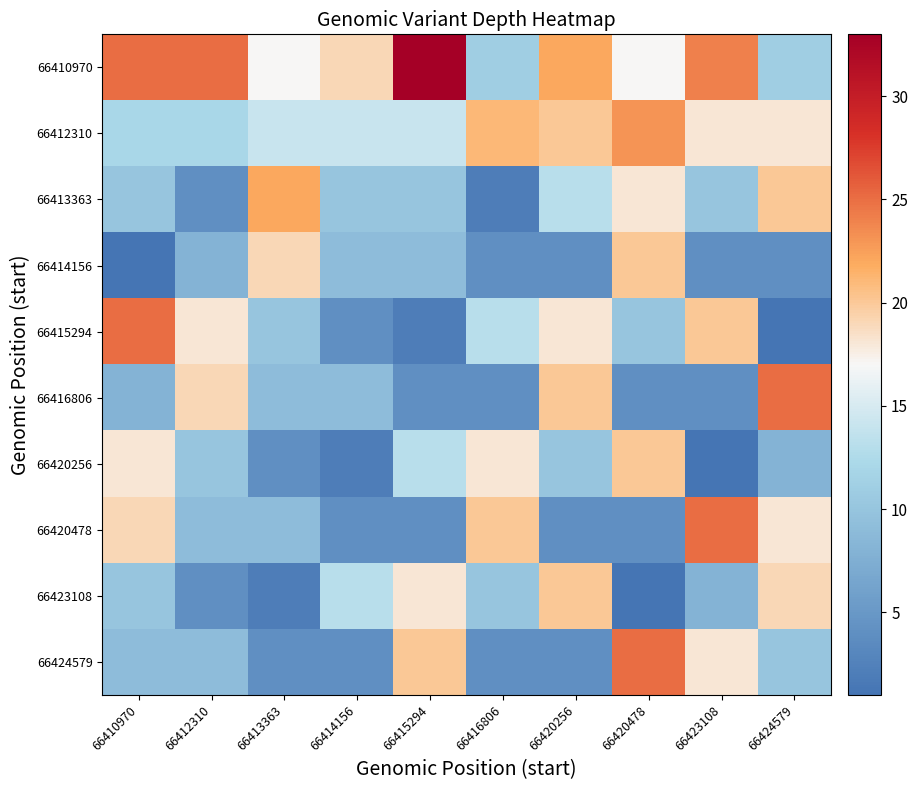

What is the spread (max minus min) of values at 66410970?

24